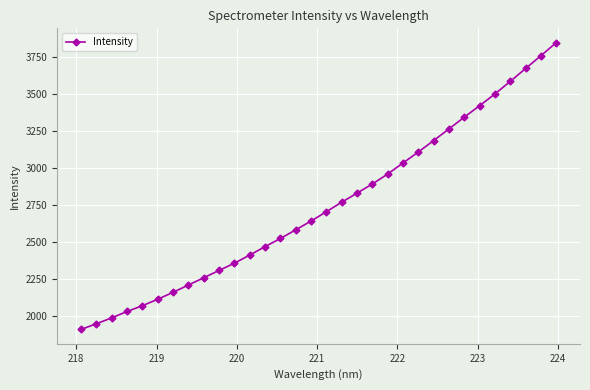

What is the difference between the maximum and minimum values?

1932.4